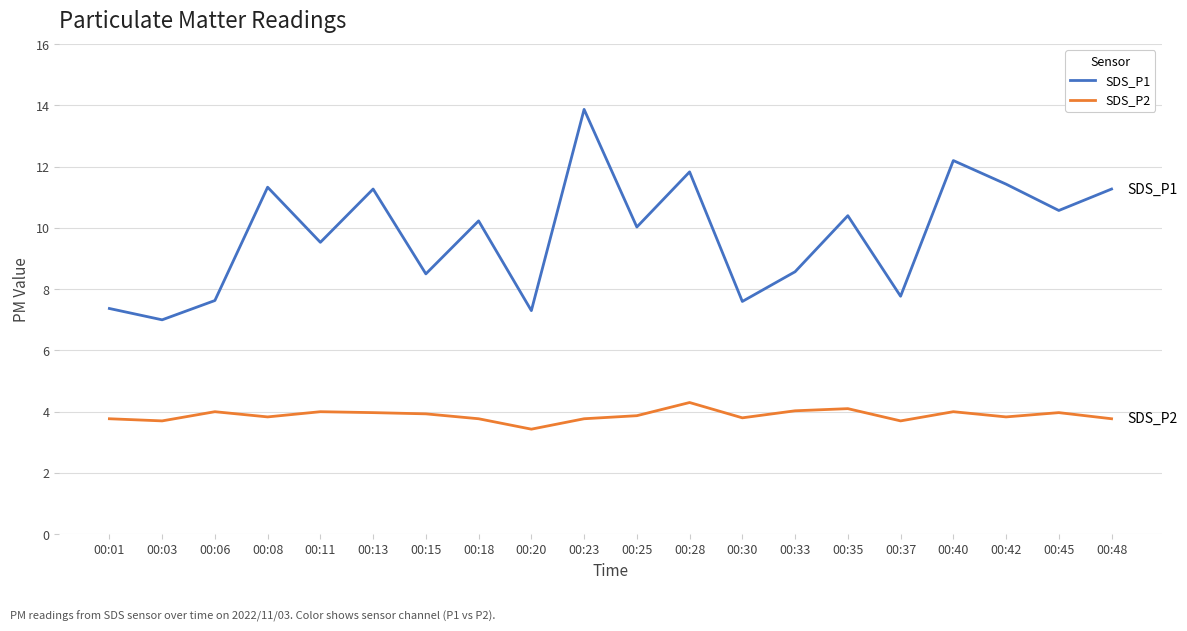

The value of SDS_P1 at 00:01 is 7.4. True or false?

True